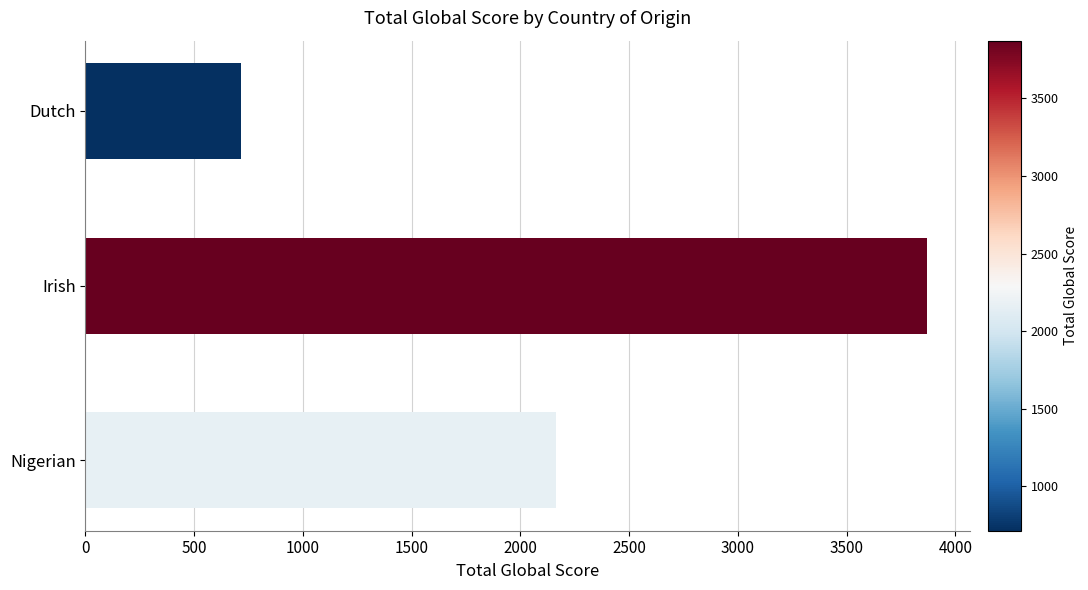

True or false: the data shows 715 at Dutch.

True